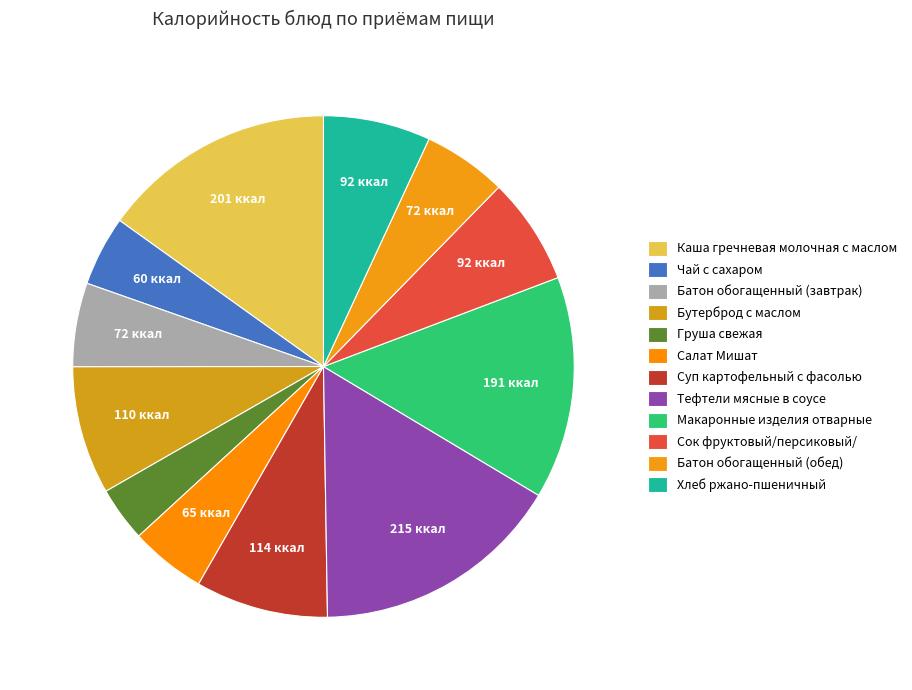

How many segments does this pie chart have?

12